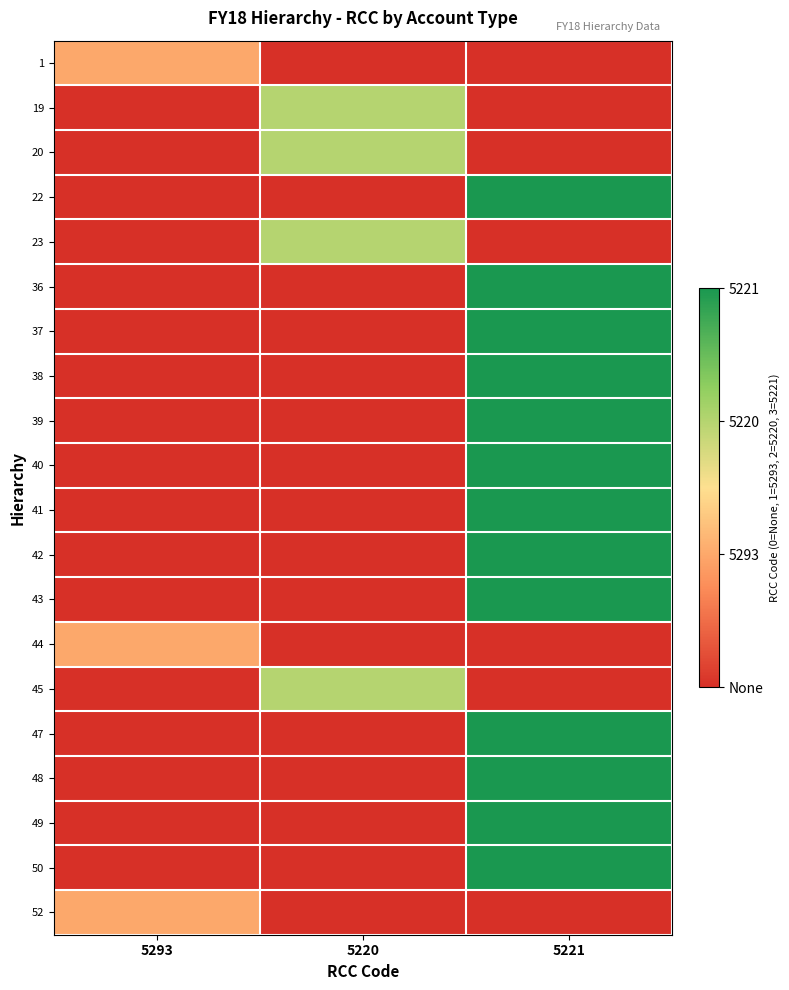

Reading left to right, transcribe all the data shown in this chart.

1: 5293=1	5220=0	5221=0
19: 5293=0	5220=2	5221=0
20: 5293=0	5220=2	5221=0
22: 5293=0	5220=0	5221=3
23: 5293=0	5220=2	5221=0
36: 5293=0	5220=0	5221=3
37: 5293=0	5220=0	5221=3
38: 5293=0	5220=0	5221=3
39: 5293=0	5220=0	5221=3
40: 5293=0	5220=0	5221=3
41: 5293=0	5220=0	5221=3
42: 5293=0	5220=0	5221=3
43: 5293=0	5220=0	5221=3
44: 5293=1	5220=0	5221=0
45: 5293=0	5220=2	5221=0
47: 5293=0	5220=0	5221=3
48: 5293=0	5220=0	5221=3
49: 5293=0	5220=0	5221=3
50: 5293=0	5220=0	5221=3
52: 5293=1	5220=0	5221=0